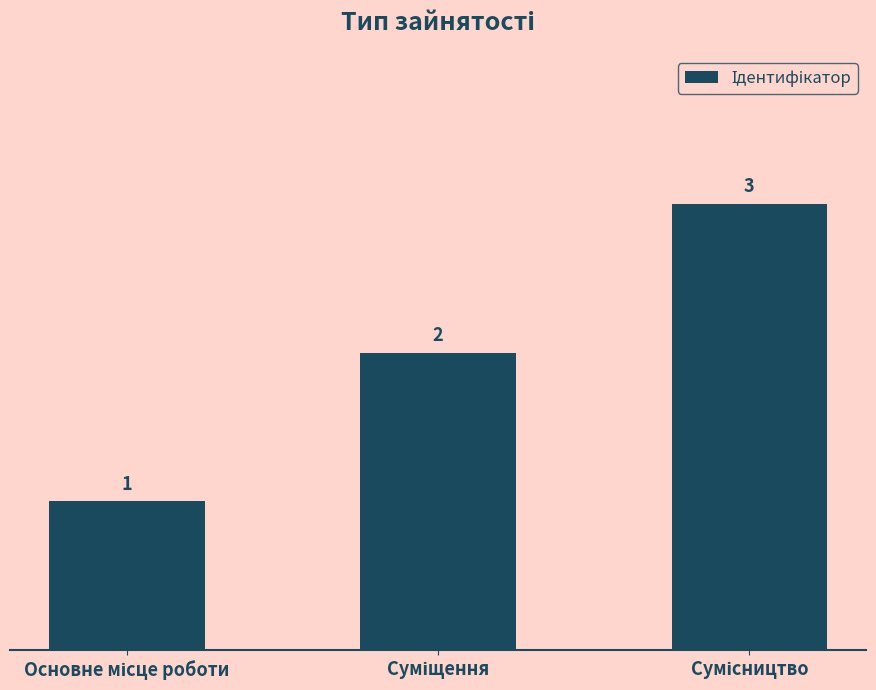

How many values are between 1 and 3?

3